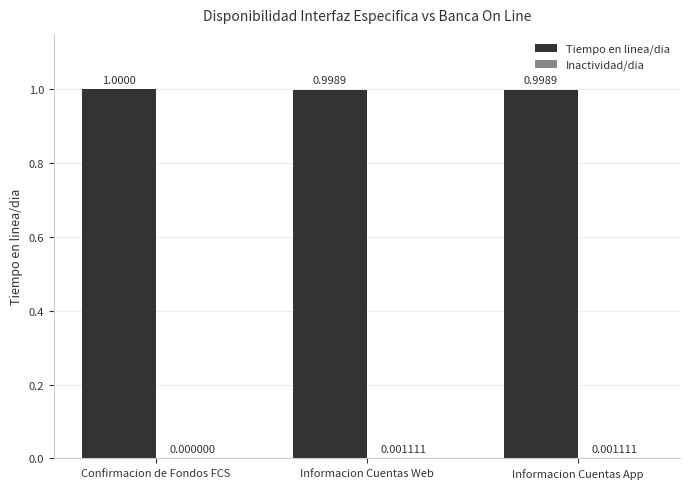

What is the total value across all series at Informacion Cuentas Web?

1.0